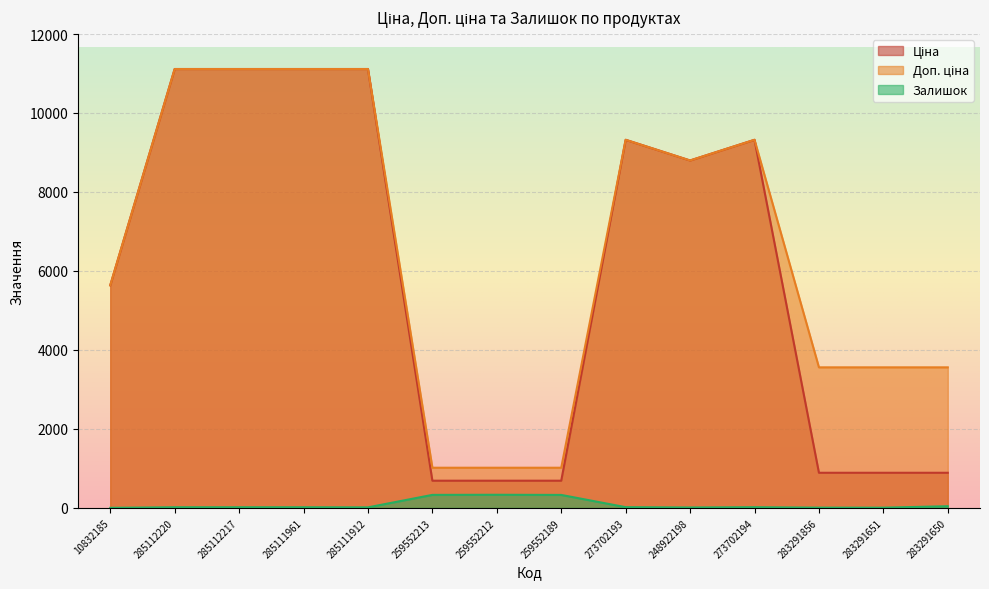

How many data points in Ціна are above 8797?

7